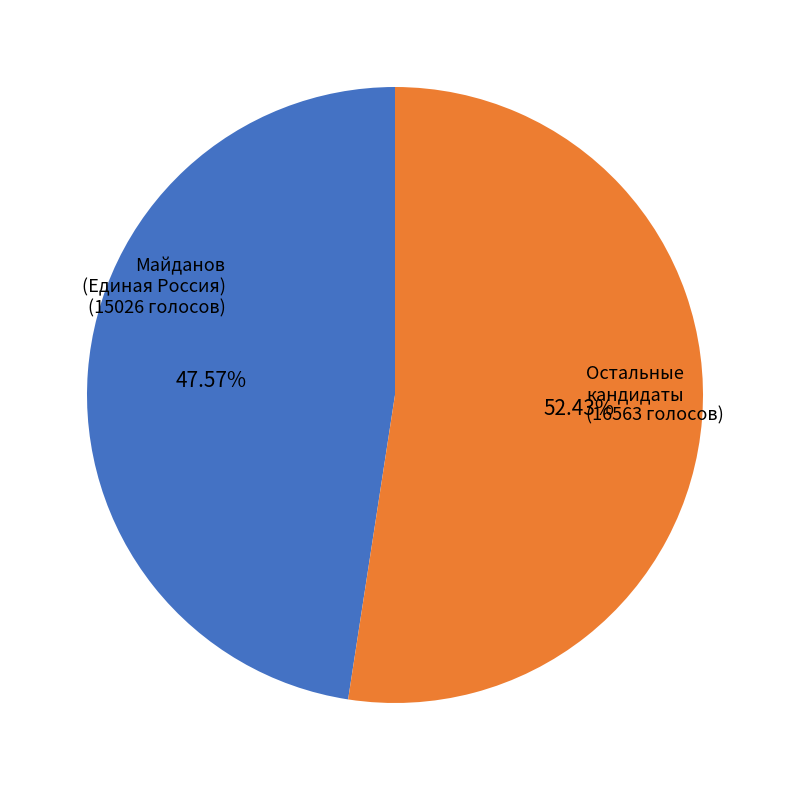

Is there a majority slice in this chart?

Yes